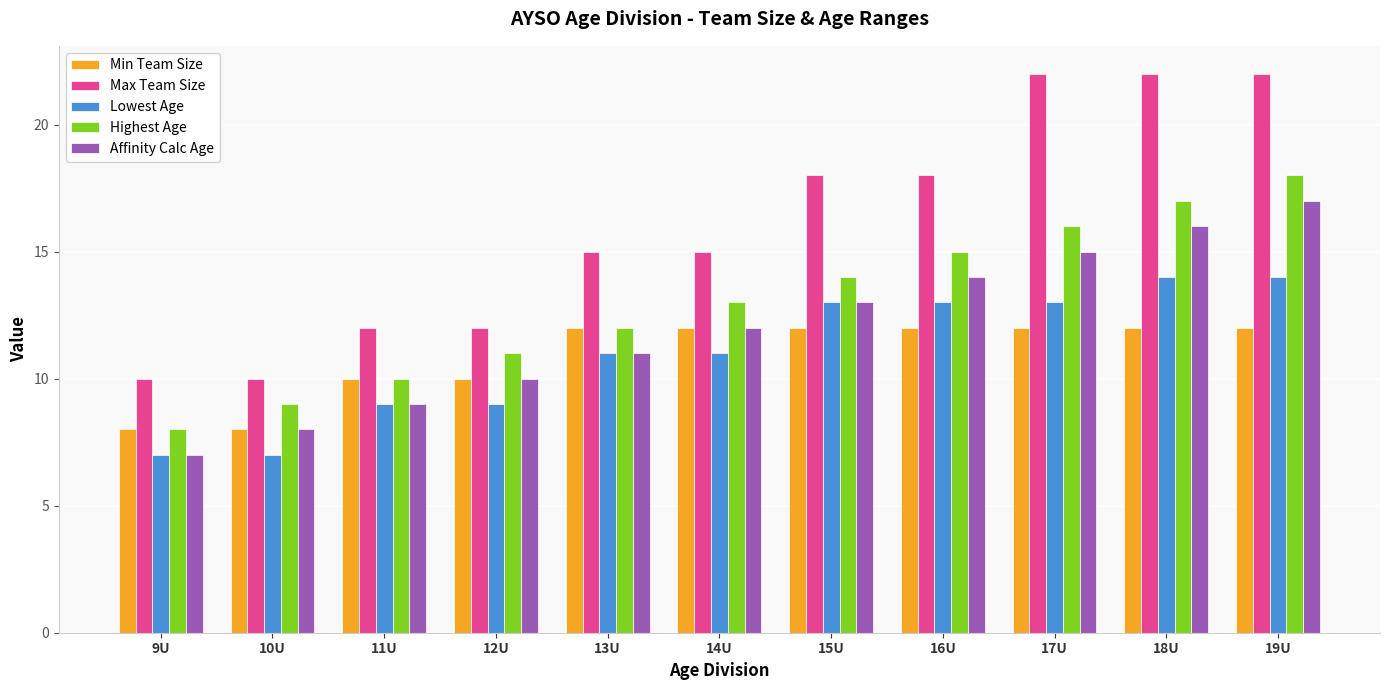

What are all the series names shown in the legend?

Min Team Size, Max Team Size, Lowest Age, Highest Age, Affinity Calc Age